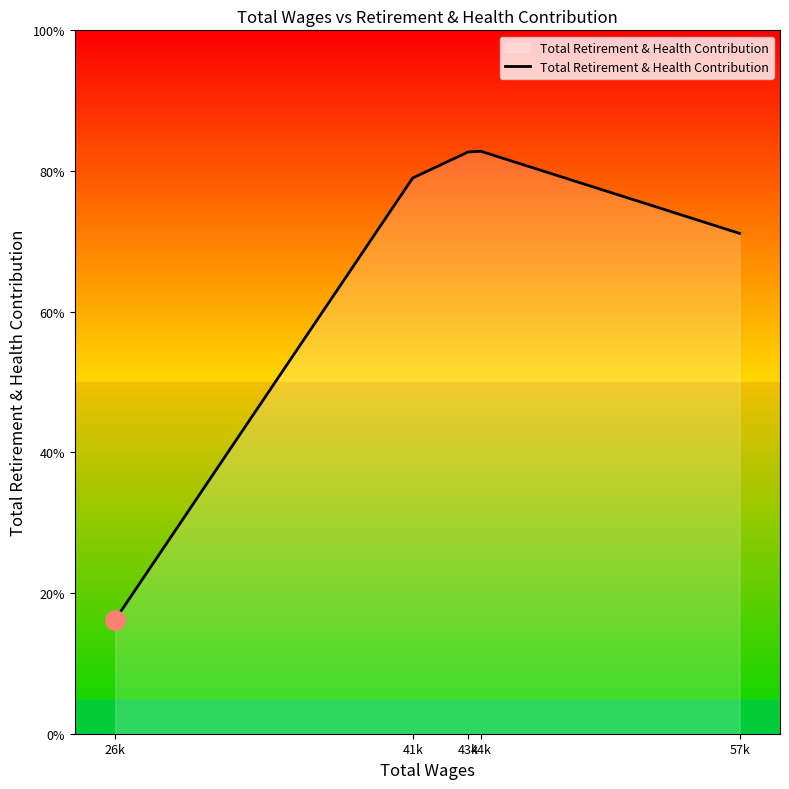

Does the chart have visible grid lines?

No